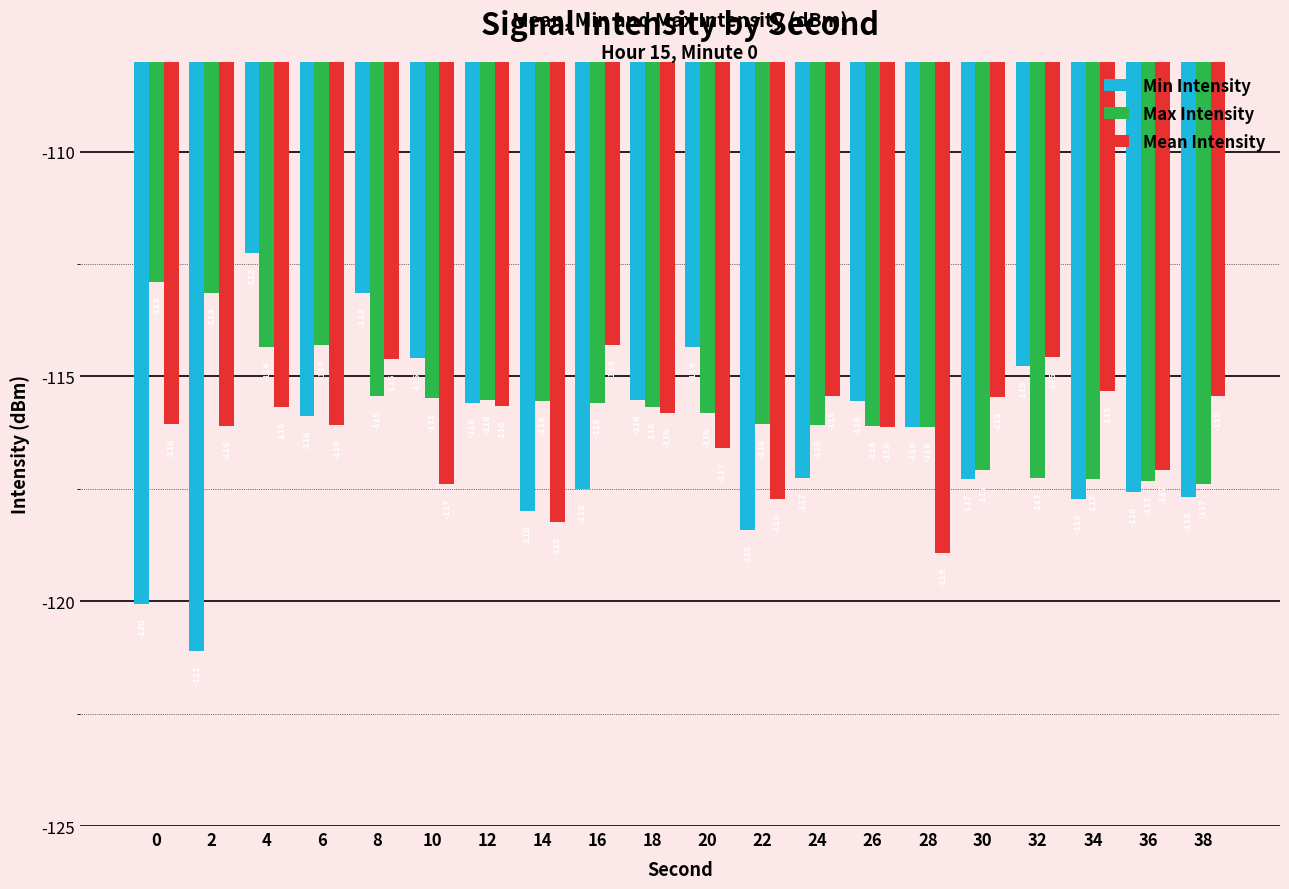

List the series in order of their overall mean, lowest first.

Min Intensity, Mean Intensity, Max Intensity